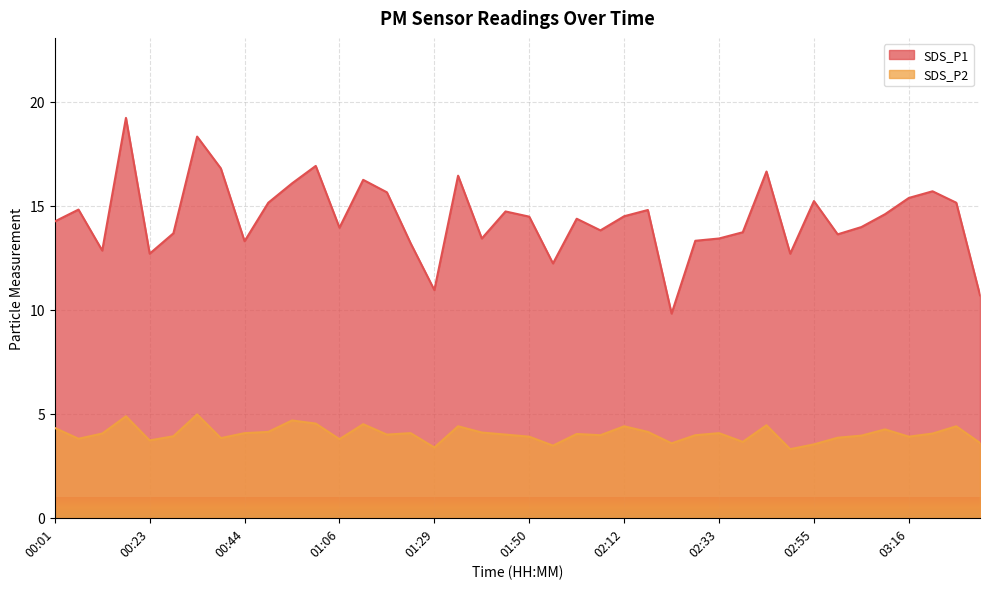

True or false: SDS_P2 has more than 2 interior local peaks.

True